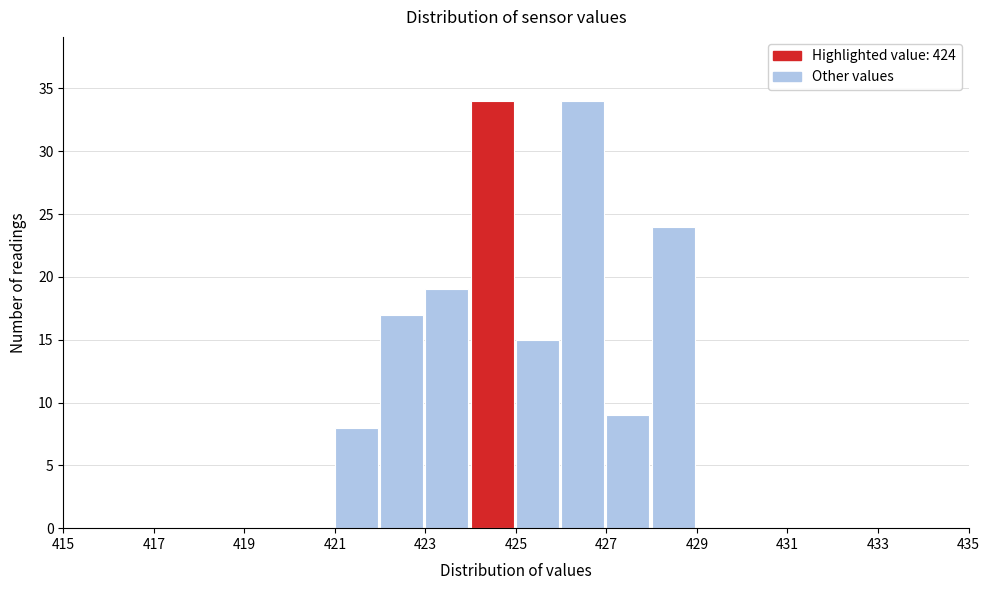

Reading left to right, list every bar in this chart as the range it spans on the x-axis followed by its height. The values are not printed on the chart, so give them approximately, as read against the axis.

415 to 416: 0
416 to 417: 0
417 to 418: 0
418 to 419: 0
419 to 420: 0
420 to 421: 0
421 to 422: 8
422 to 423: 17
423 to 424: 19
424 to 425: 34
425 to 426: 15
426 to 427: 34
427 to 428: 9
428 to 429: 24
429 to 430: 0
430 to 431: 0
431 to 432: 0
432 to 433: 0
433 to 434: 0
434 to 435: 0